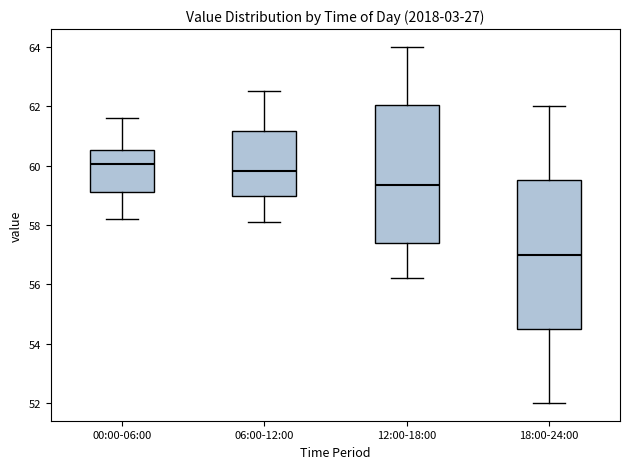

Reading left to right, transcribe this box plot: for each box, give where its median line is, the range the box spans, and where its two whiskers end, as read against the y-axis. The values are not printed on the chart, so give them approximately, as read against the axis.

00:00-06:00: median 60.0, box 59.2 to 60.6, whiskers 58.2 to 61.6
06:00-12:00: median 59.8, box 59.0 to 61.2, whiskers 58.2 to 62.6
12:00-18:00: median 59.4, box 57.4 to 62.0, whiskers 56.2 to 64.0
18:00-24:00: median 57.0, box 54.6 to 59.6, whiskers 52.0 to 62.0